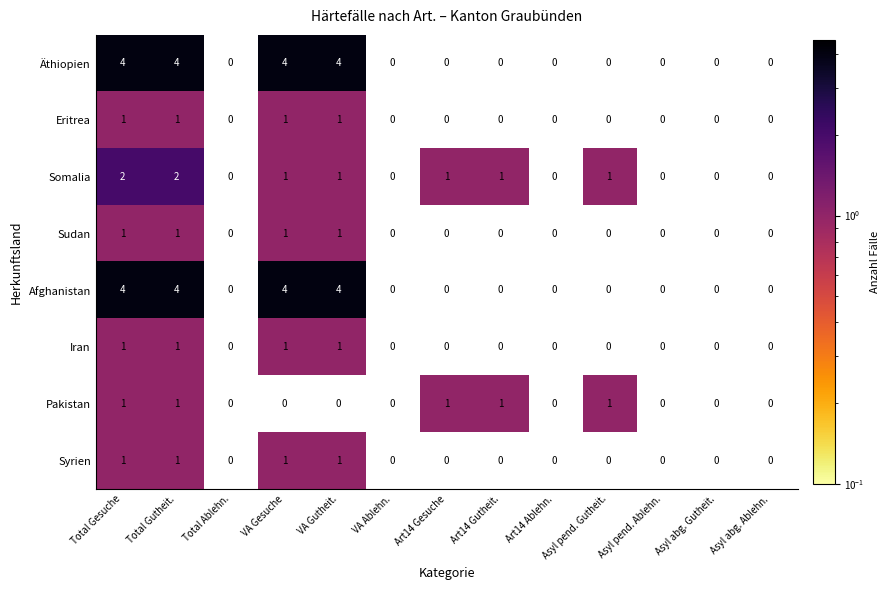

True or false: Syrien has a value of 1 at Total Gesuche.

True